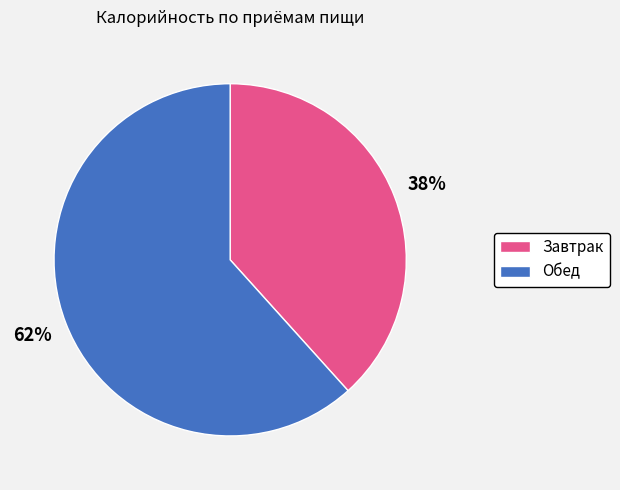

What is the largest slice in the pie chart?

Обед